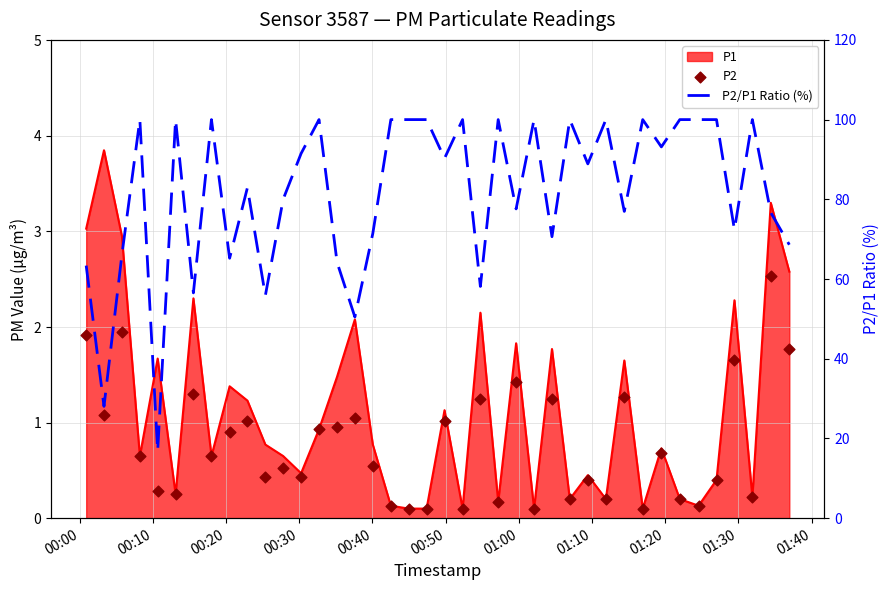

Which series contains the lowest Y value?

P2